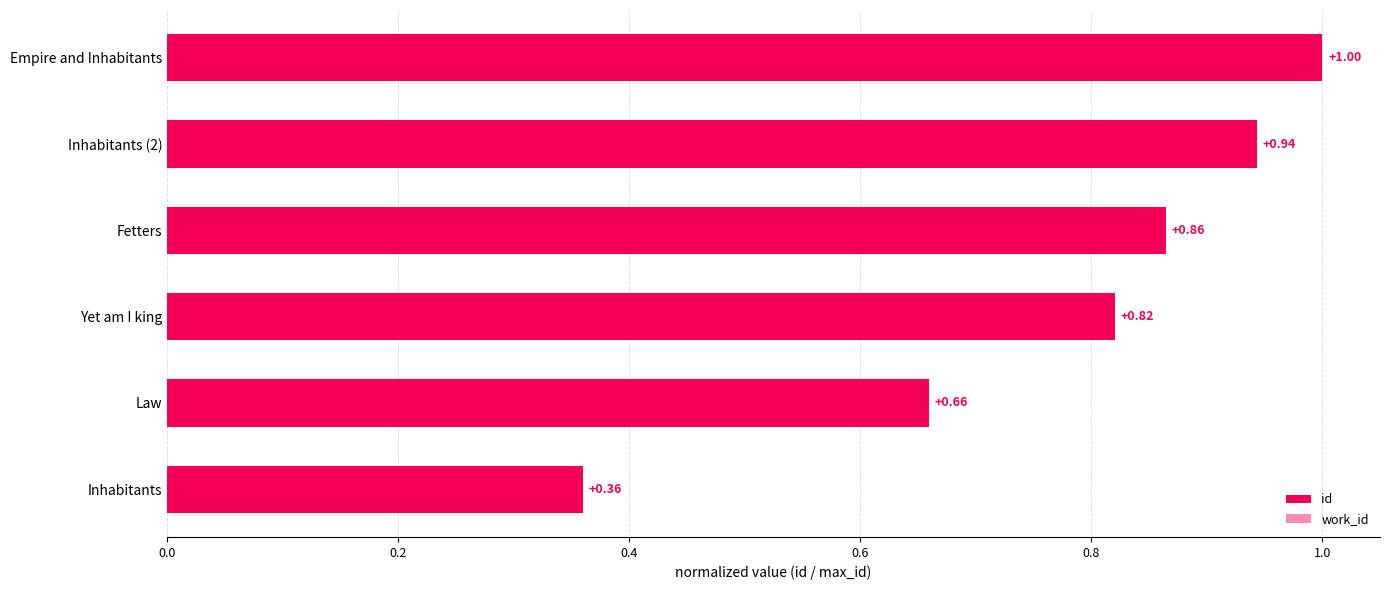

Reading left to right, list all the values displayed in this chart.

id: 0.4	0.7	0.8	0.9	0.9	1.0
work_id: 0.1	0.2	0.3	0.3	0.3	0.2